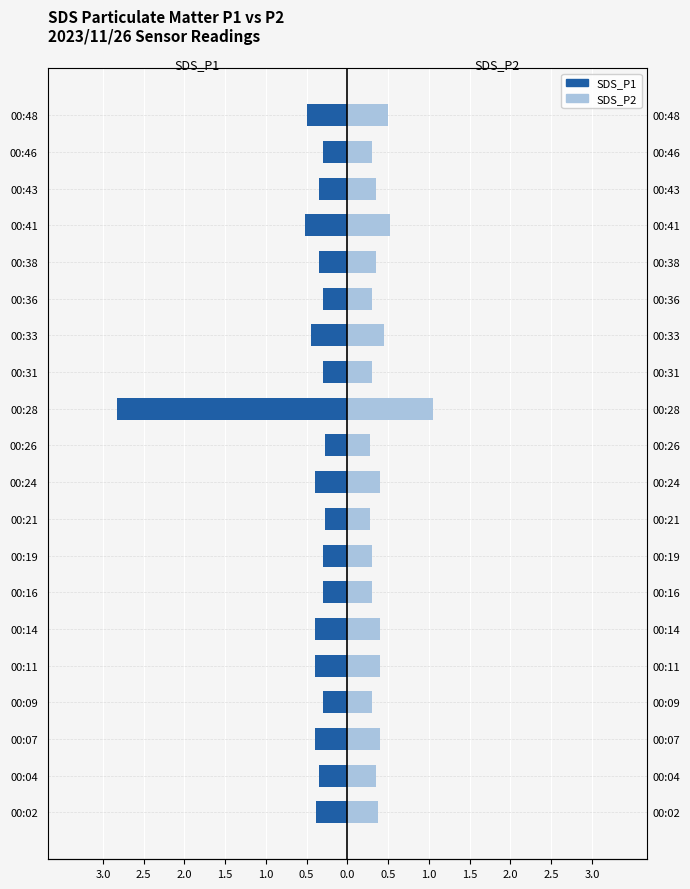

What is the value of the SDS_P2 bar at the 20th from the left?

0.5